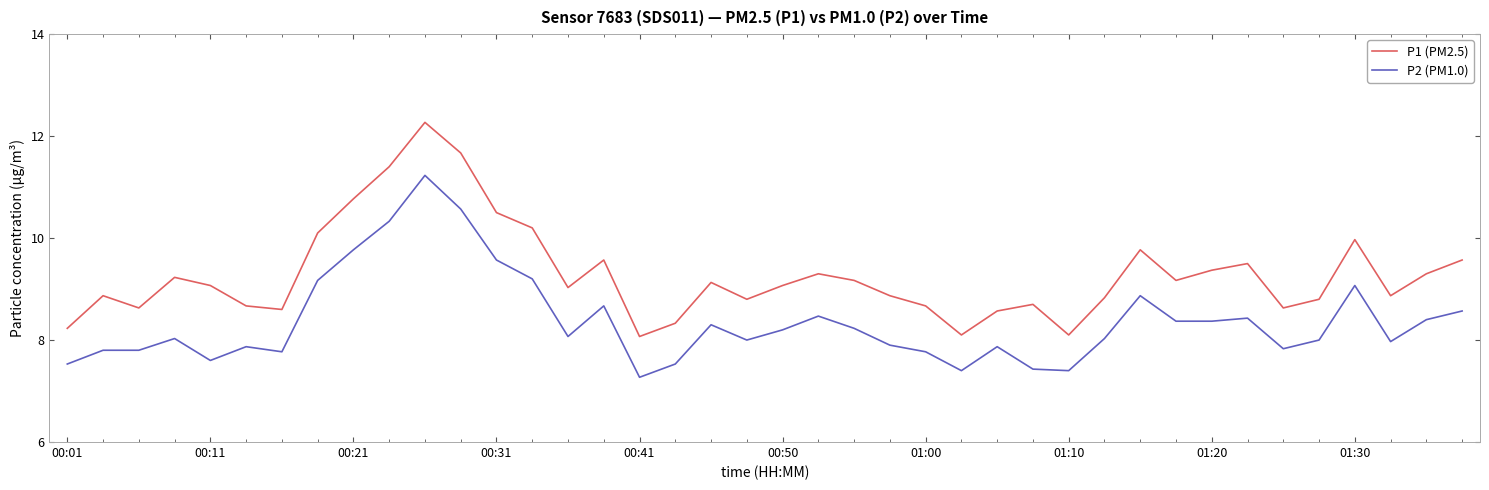

True or false: P1 (PM2.5) and P2 (PM1.0) intersect in this chart.

False